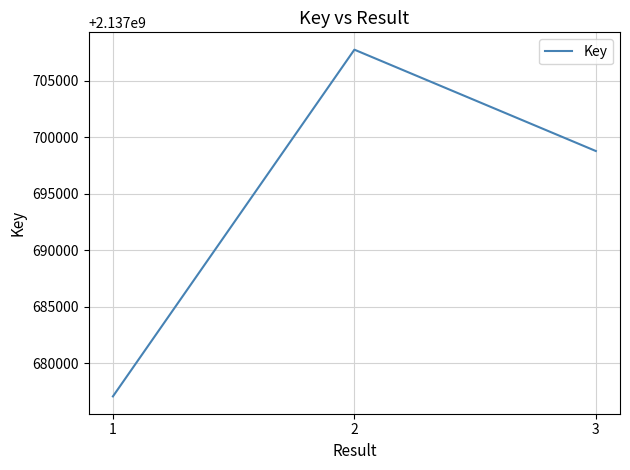

True or false: the data shows 2137698768 at 3.

True